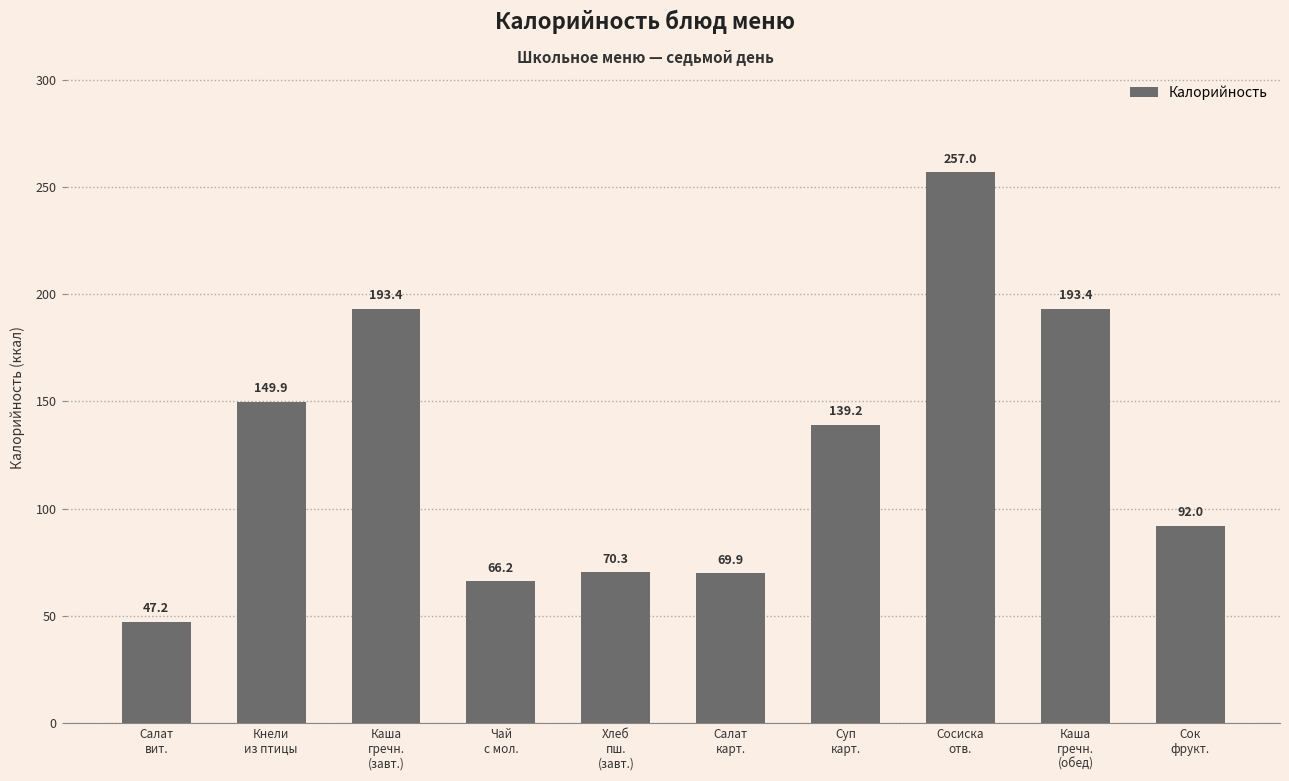

The chart shows a value of 65.0 at Кнели
из птицы. True or false?

False